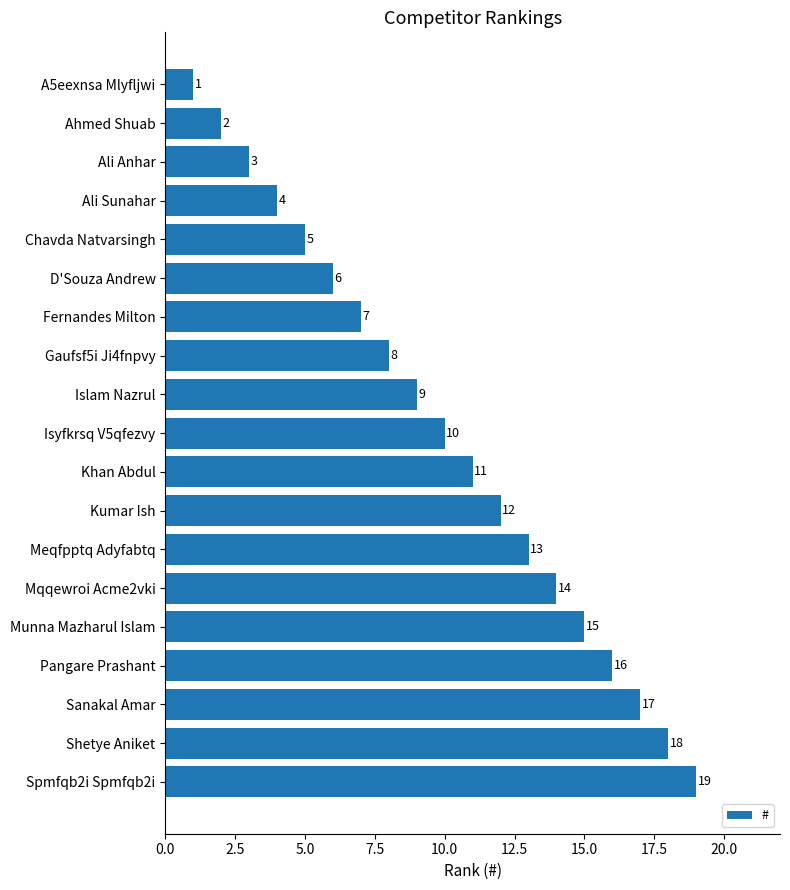

What is the average value?

10